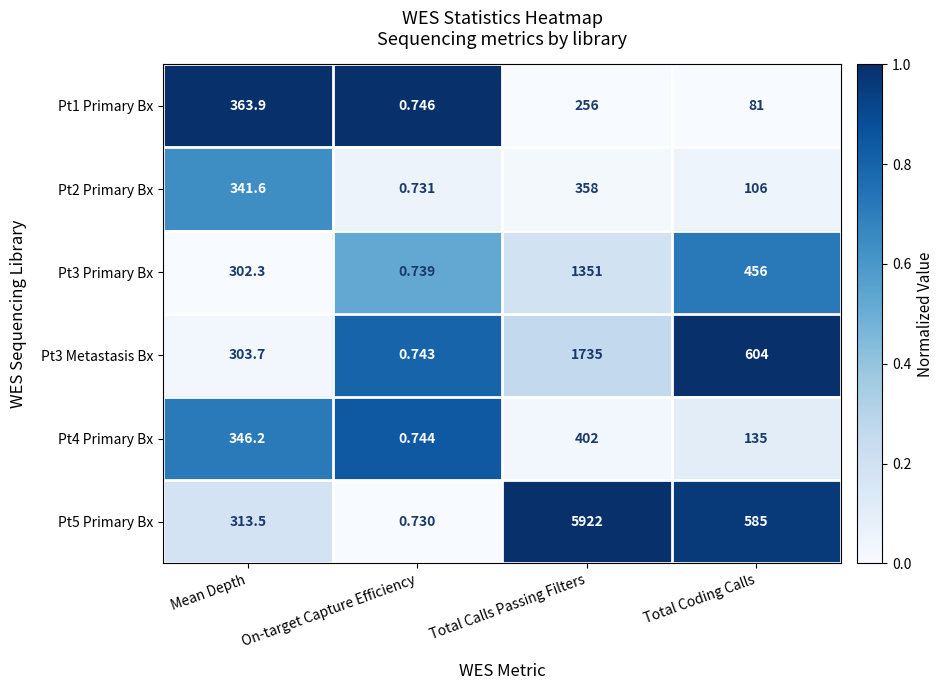

Which category has the highest value in the Pt3 Metastasis Bx series?

Total Calls Passing Filters